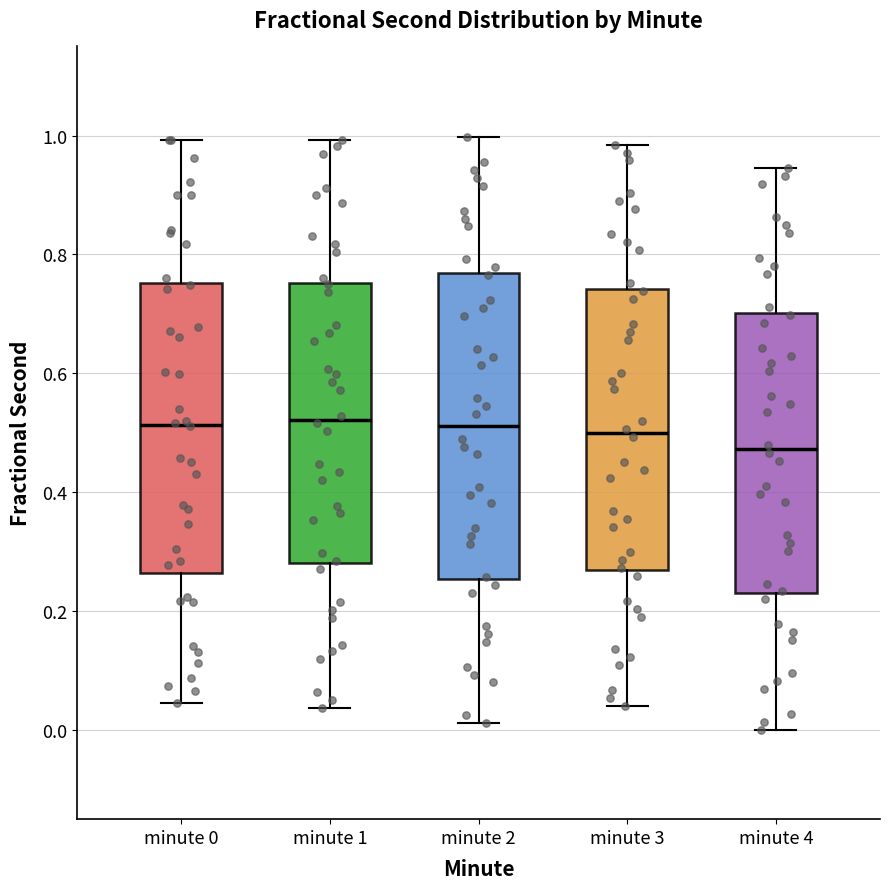

Reading left to right, read every box against the y-axis: the position of its median line, the range the box covers, and the ends of its whiskers. The values are not printed on the chart, so give them approximately, as read against the axis.

minute 0: median 0.52, box 0.26 to 0.76, whiskers 0.04 to 1.00
minute 1: median 0.52, box 0.28 to 0.76, whiskers 0.04 to 1.00
minute 2: median 0.52, box 0.26 to 0.76, whiskers 0.02 to 1.00
minute 3: median 0.50, box 0.26 to 0.74, whiskers 0.04 to 0.98
minute 4: median 0.48, box 0.22 to 0.70, whiskers 0.00 to 0.94